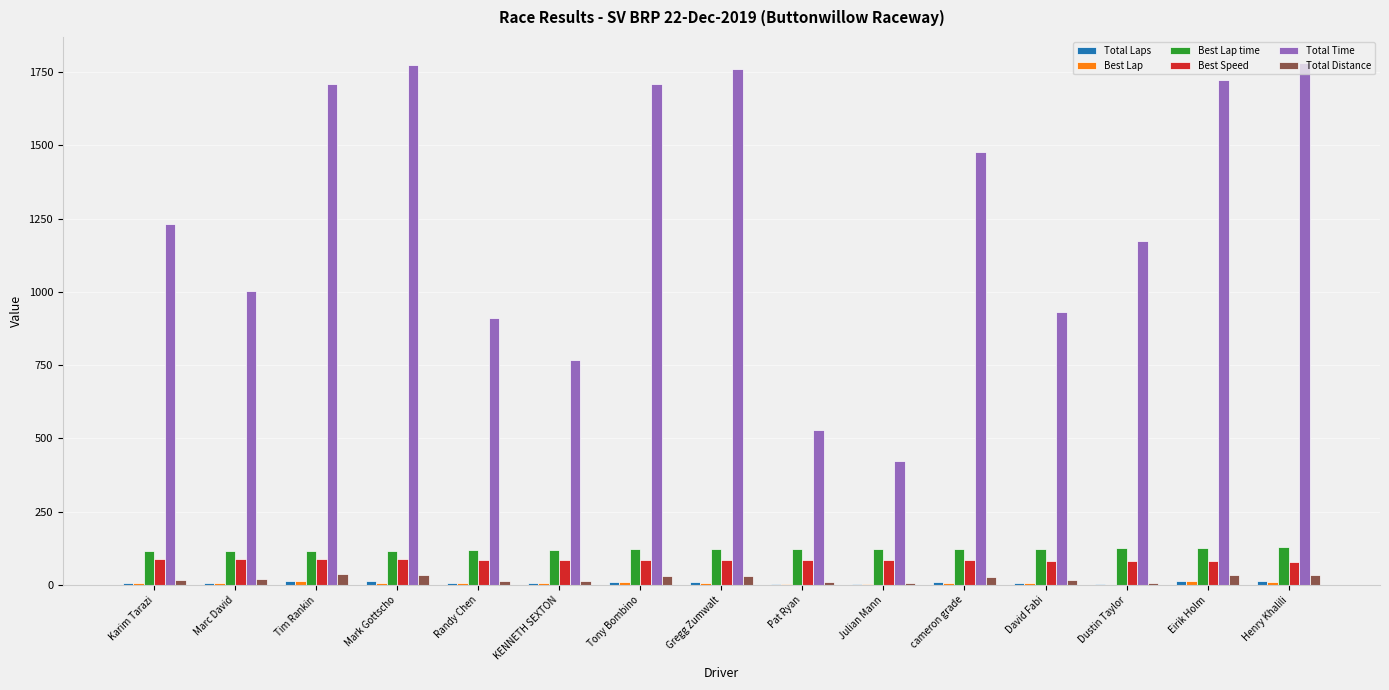

The value of Total Time at Henry Khalili is 555.1. True or false?

False